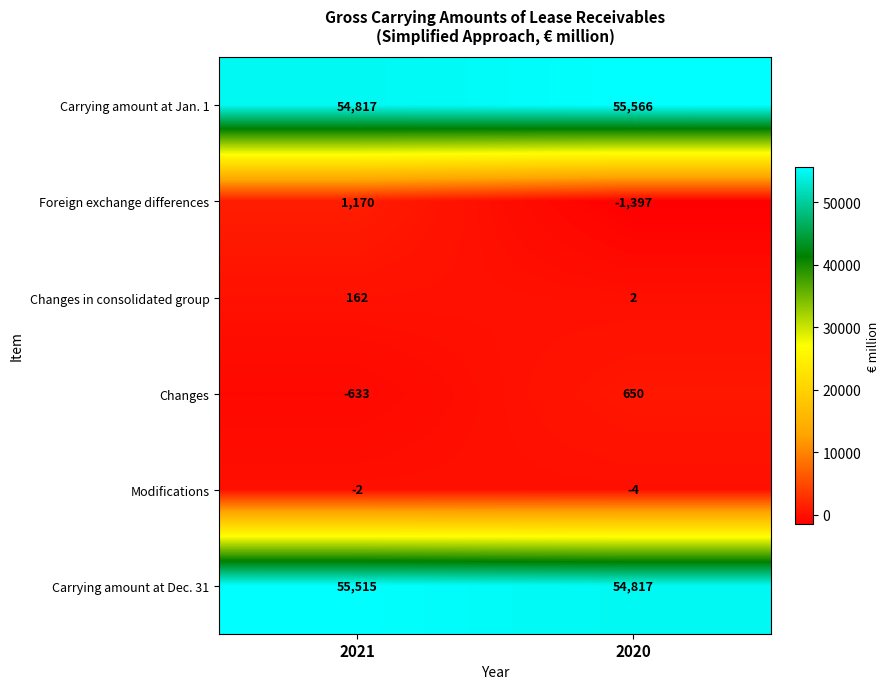

Reading left to right, what are all the values shown in this chart?

Carrying amount at Jan. 1: 2021=54817	2020=55566
Foreign exchange differences: 2021=1170	2020=-1397
Changes in consolidated group: 2021=162	2020=2
Changes: 2021=-633	2020=650
Modifications: 2021=-2	2020=-4
Carrying amount at Dec. 31: 2021=55515	2020=54817